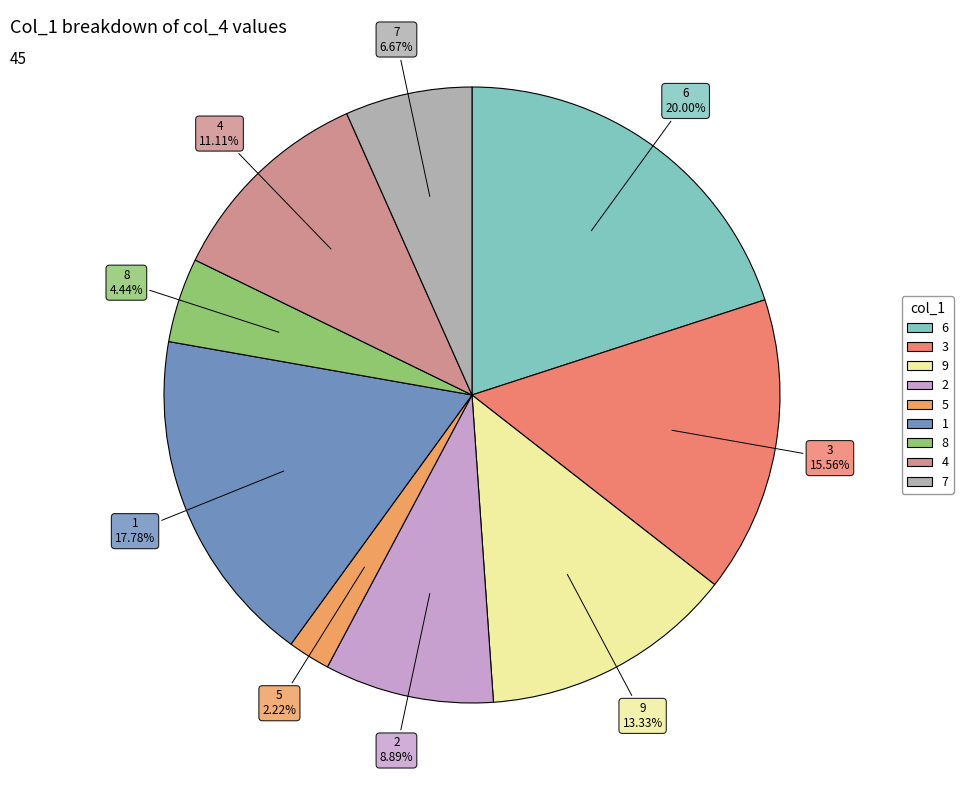

Do 4 and 2 together represent more than half of the pie?

No